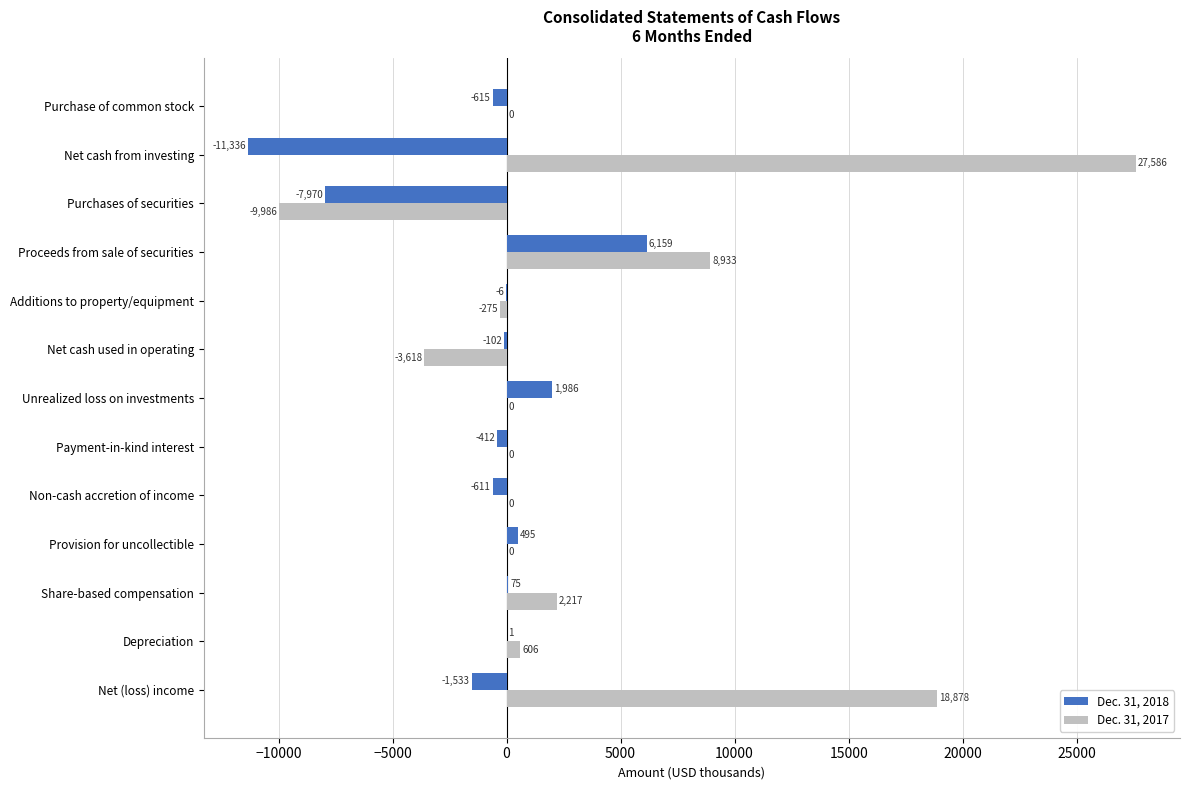

What is the total value across all series at Proceeds from sale of securities?

15092